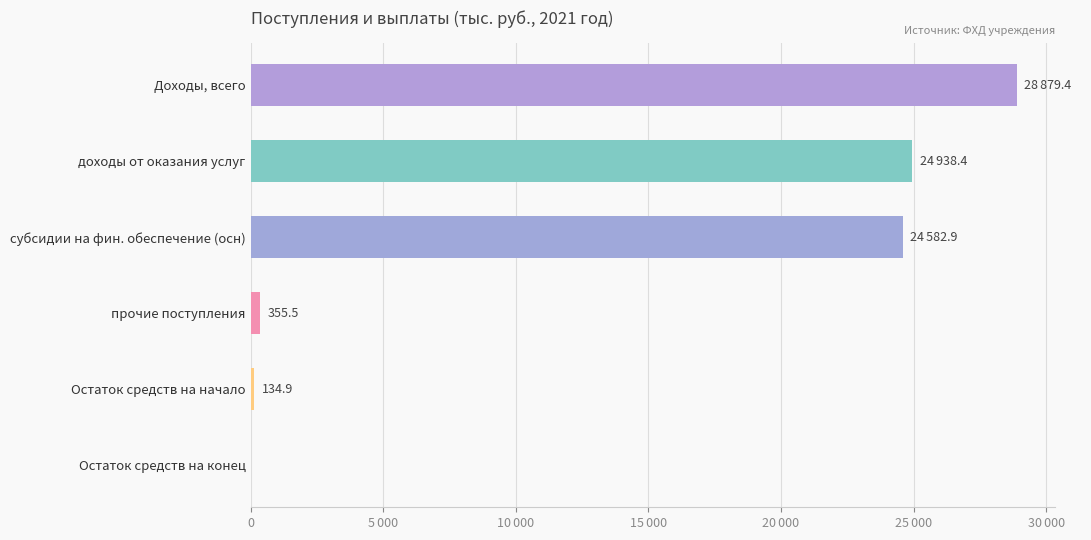

What is the sum of the Остаток средств на начало values at на 2021 г and на 2022 г?

134.9